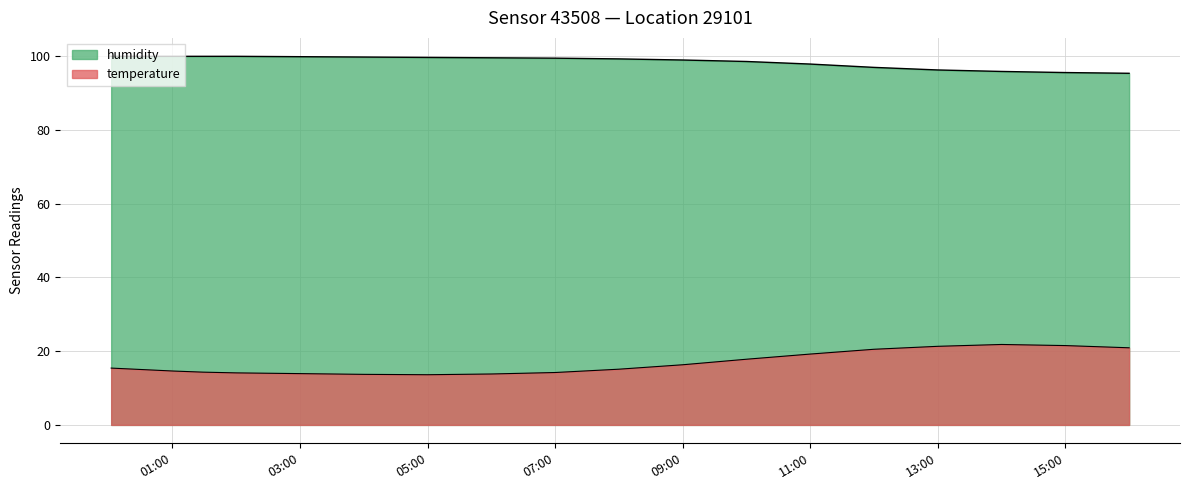

True or false: temperature has more than 0 interior local peaks.

True